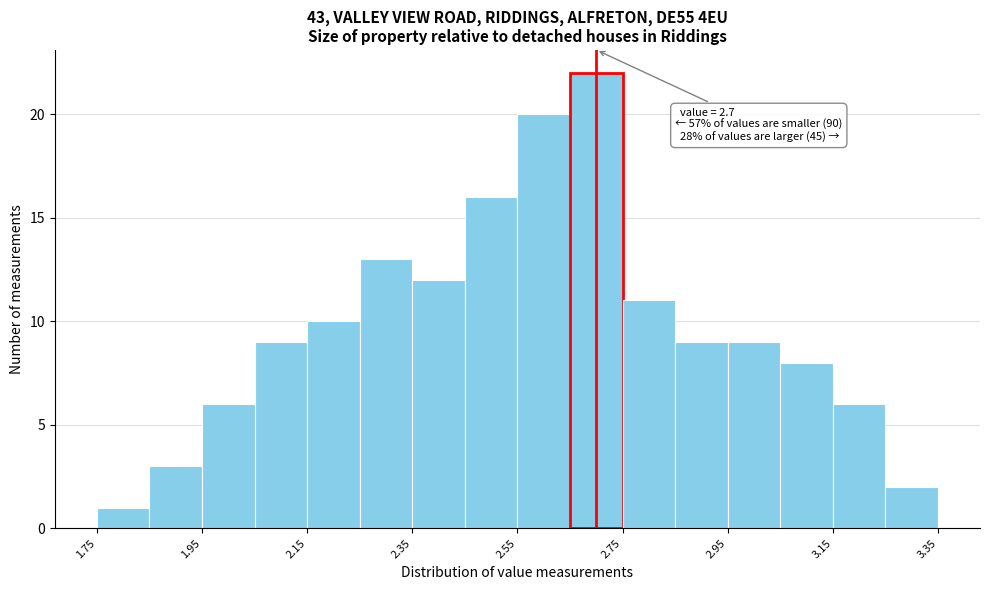

Over which range of the x-axis is the bar tallest?

2.65 to 2.75